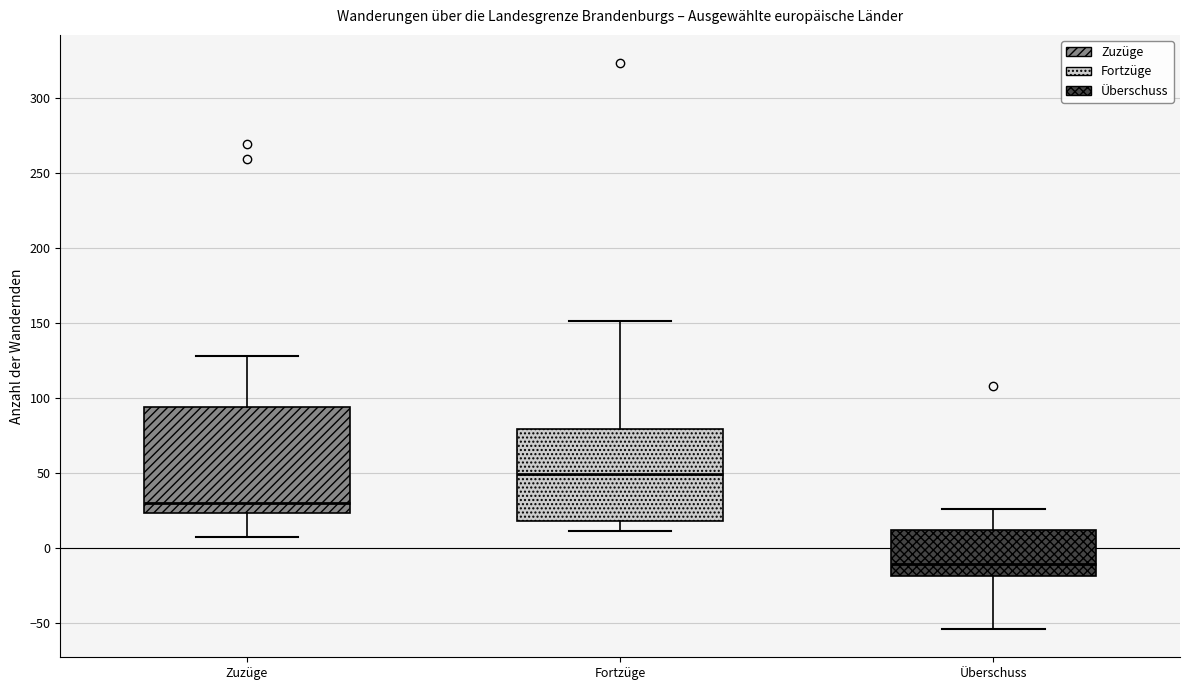

Which box's median line is the highest?

Fortzüge